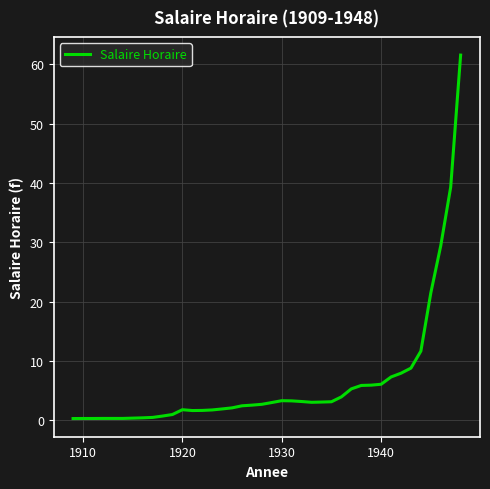

What is the greatest value displayed?

61.6